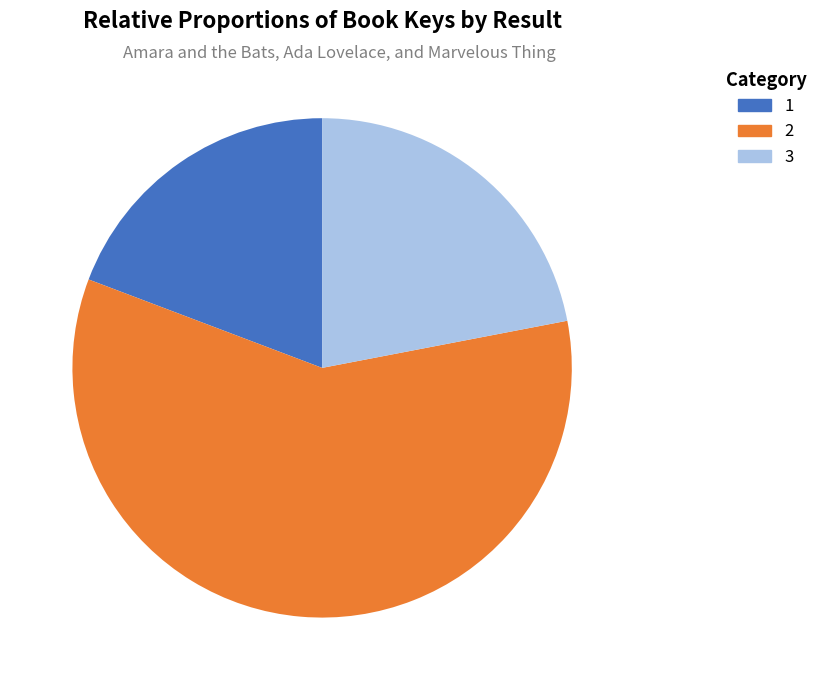

Which slice is the largest?

2